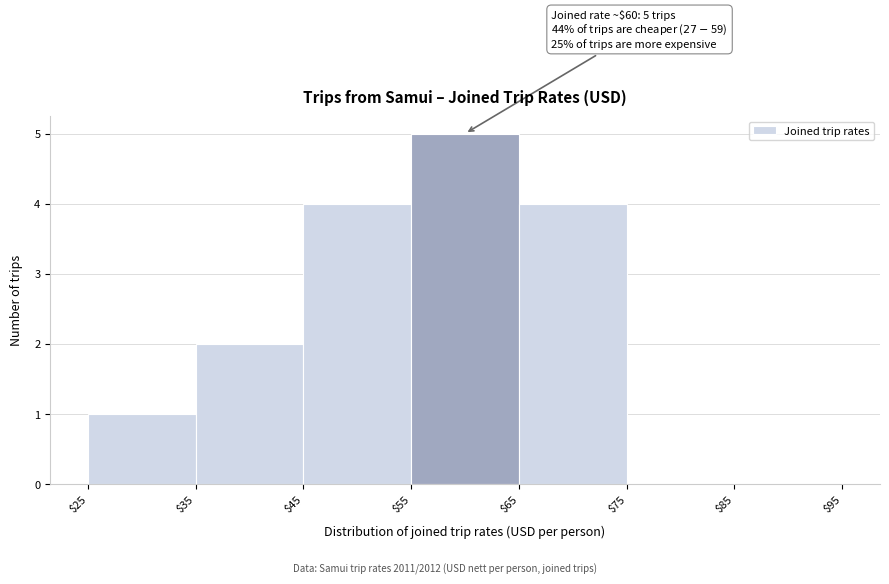

Which range on the x-axis has the tallest bar?

$55 to $65